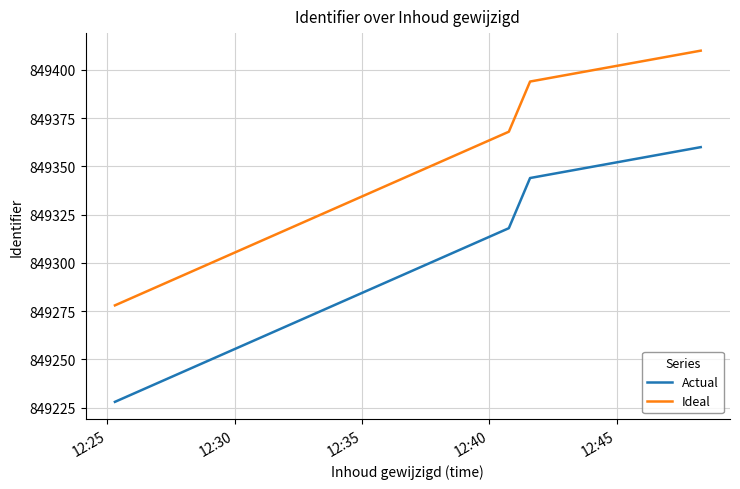

What is the difference between the second highest and second lowest values in the Actual series?

26